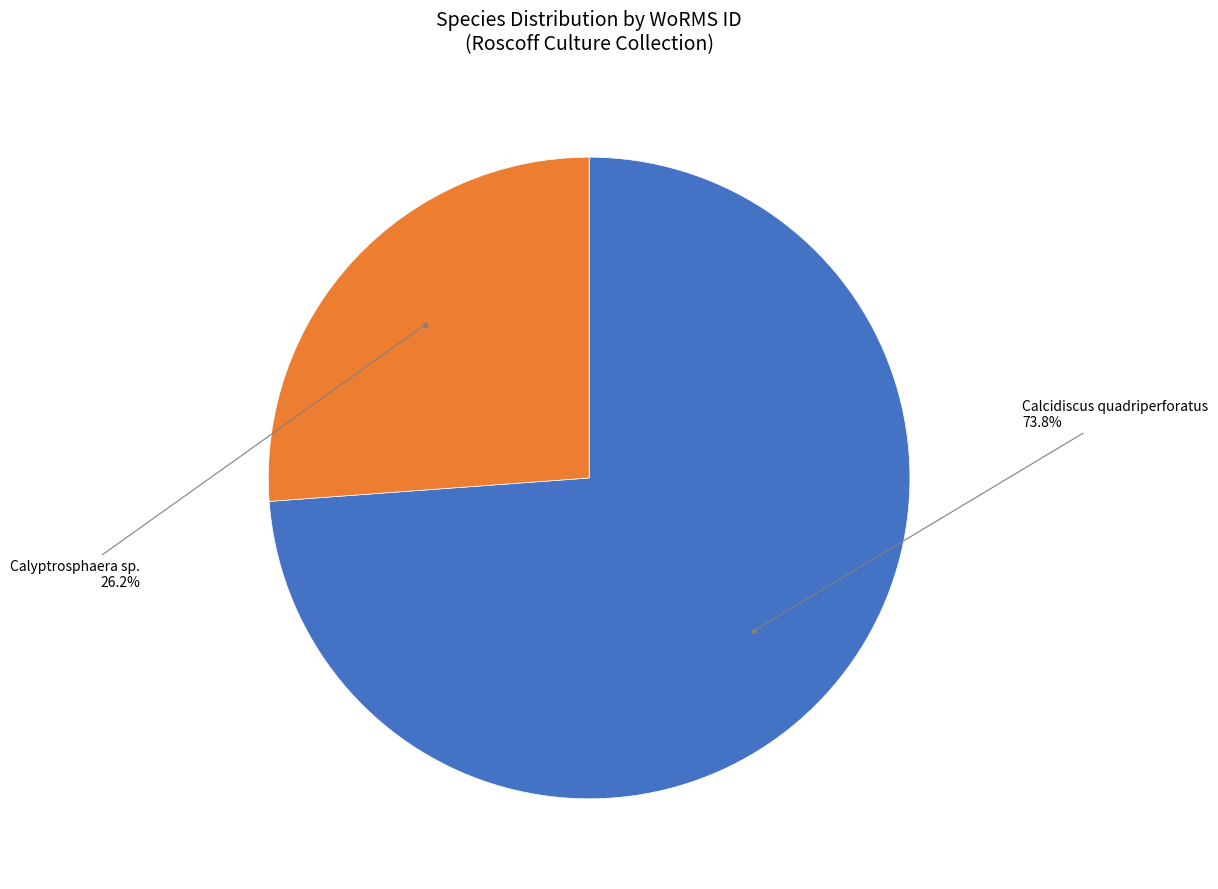

Count the number of slices in the pie.

2